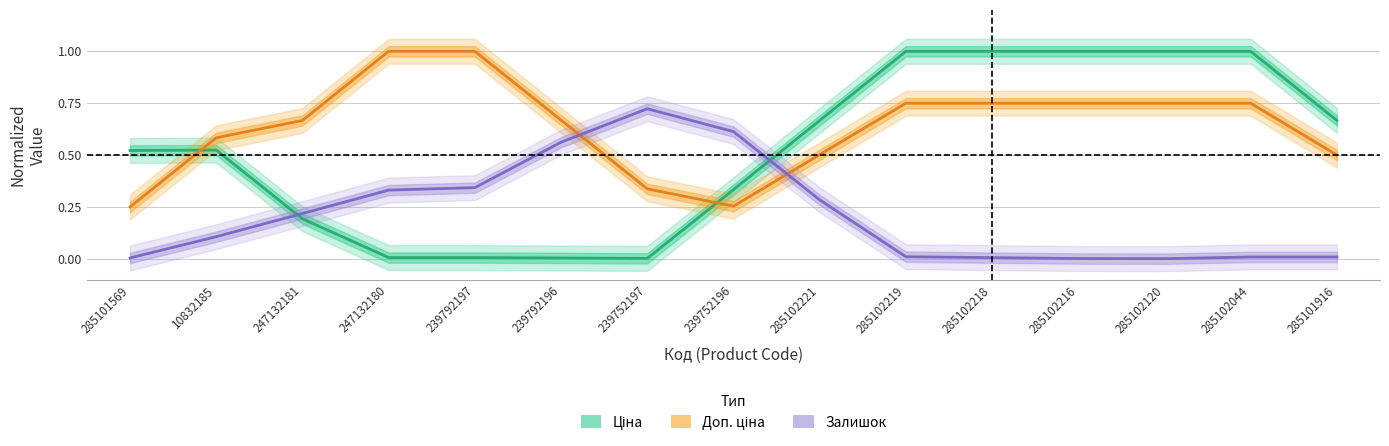

Rank the categories by Ціна value from highest to lowest.

285102219, 285102218, 285102216, 285102120, 285102044, 285102221, 285101916, 10832185, 285101569, 239752196, 247132181, 247132180, 239792197, 239792196, 239752197